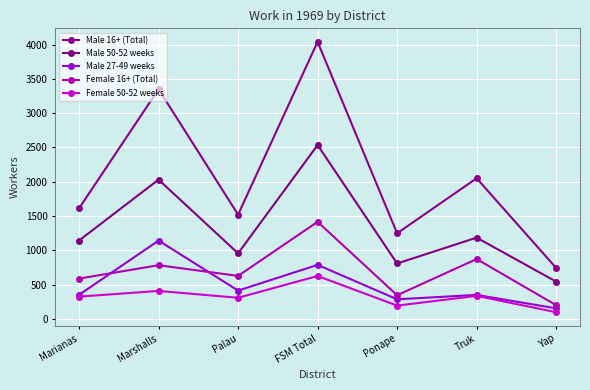

True or false: Male 16+ (Total) and Male 27-49 weeks cross at least once.

False